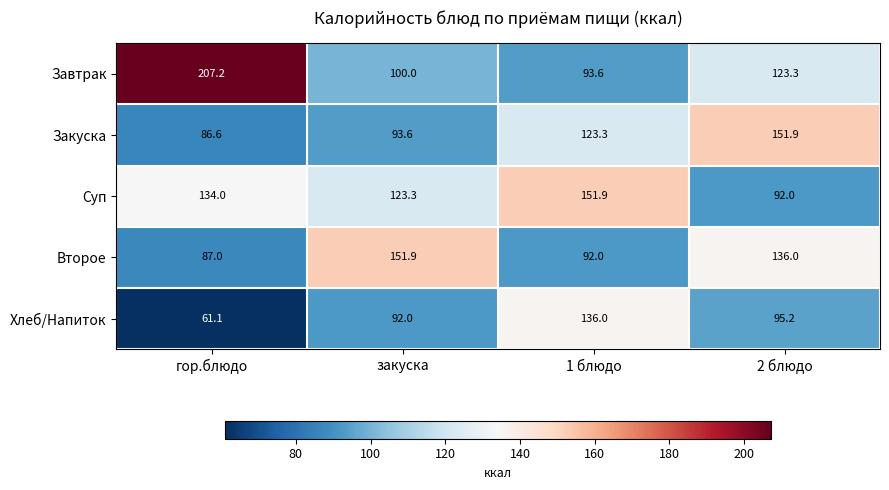

Which series changed the most between закуска and 1 блюдо?

Второе